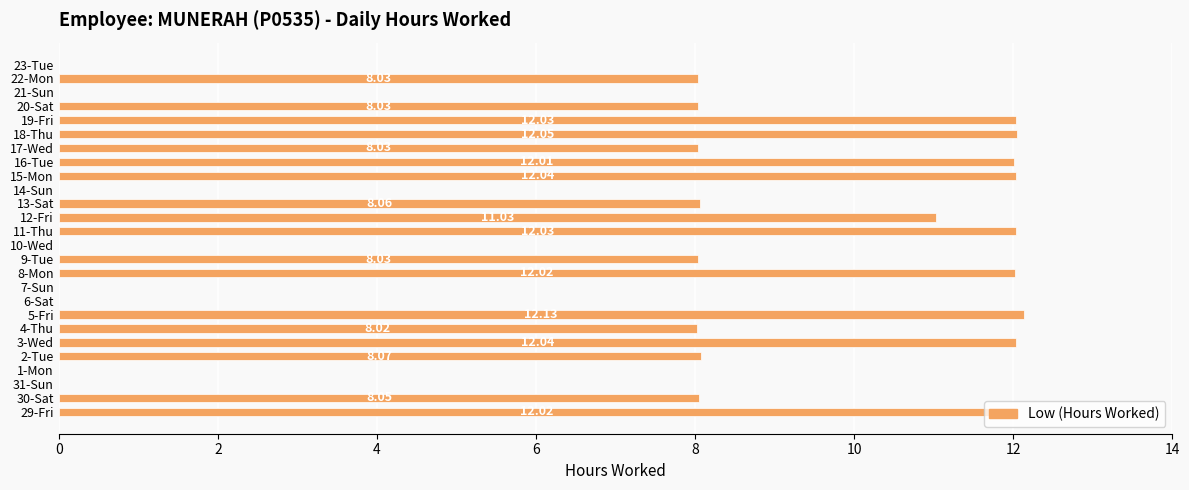

Which has a higher value, 22-Mon or 10-Wed?

22-Mon